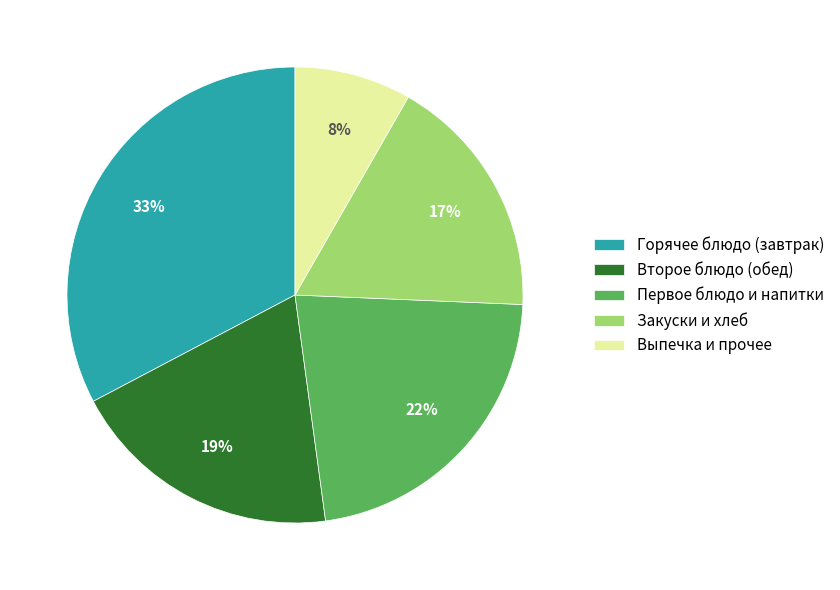

What percentage is the Выпечка и прочее slice, to the nearest percent?

8%